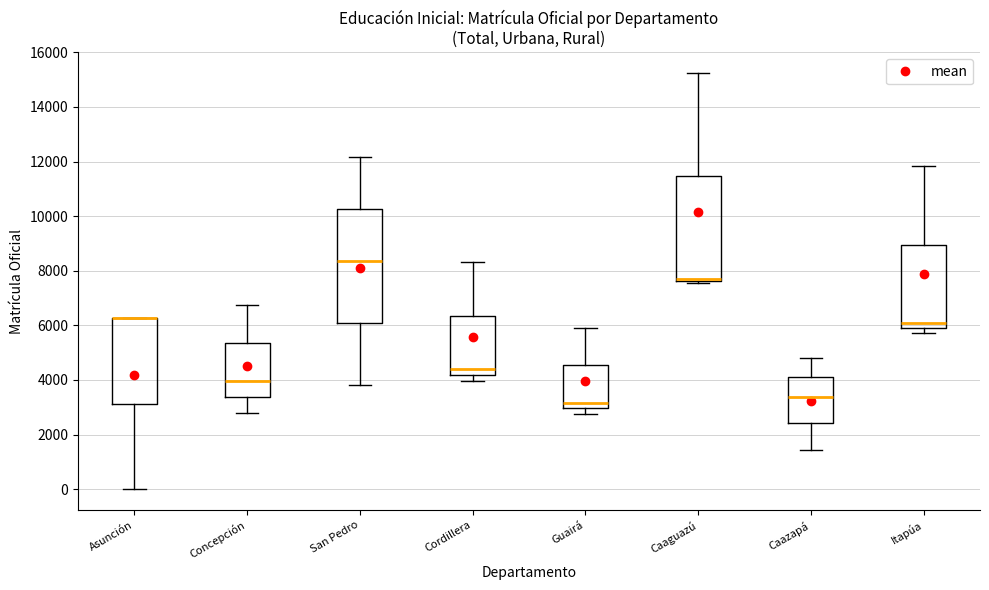

Where does the median line of the box for Itapúa sit on the y-axis? The values are not printed on the chart, so give them approximately, as read against the axis.

6200